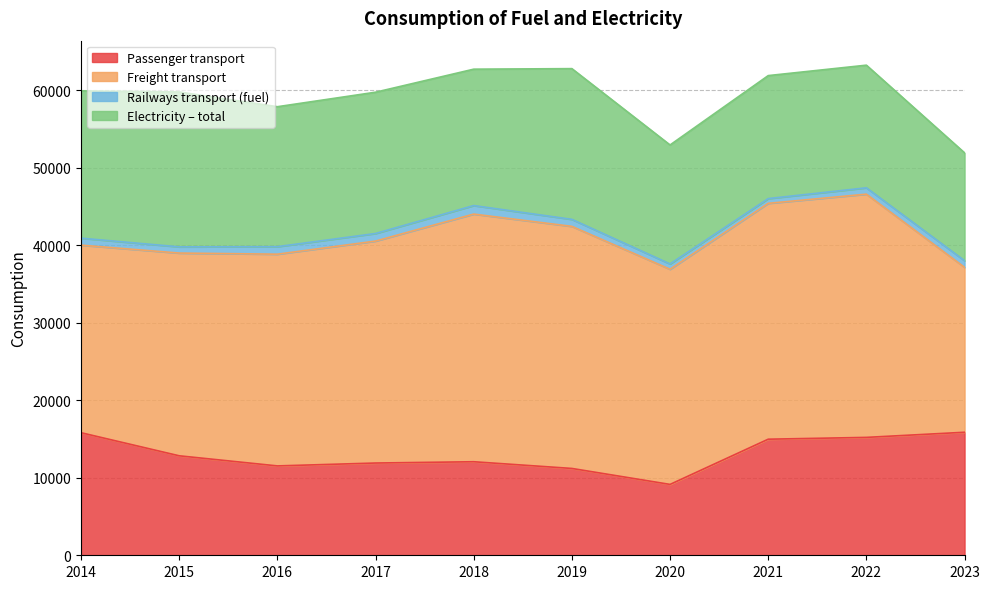

What is the value of the Electricity – total point at the 4th from the left?

18235